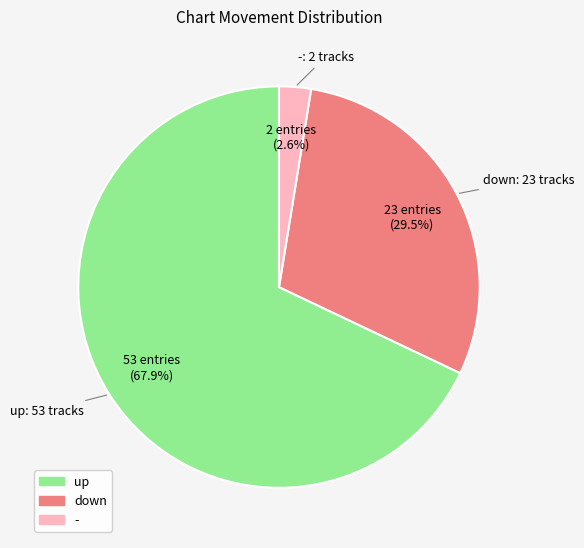

Is there a majority slice in this chart?

Yes